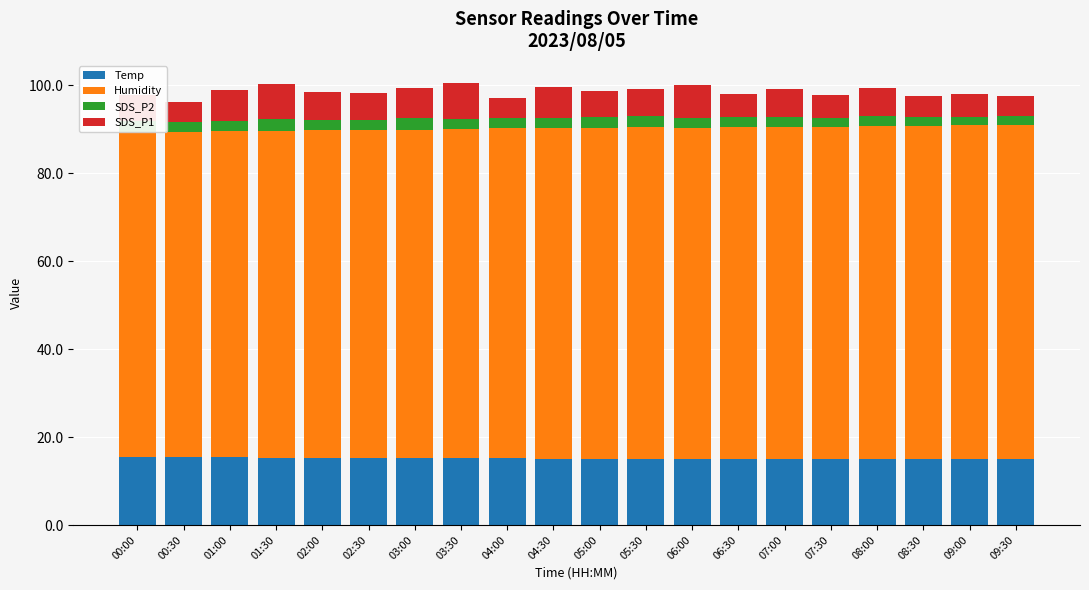

The Temp series shows 15.1 at 05:30. True or false?

True